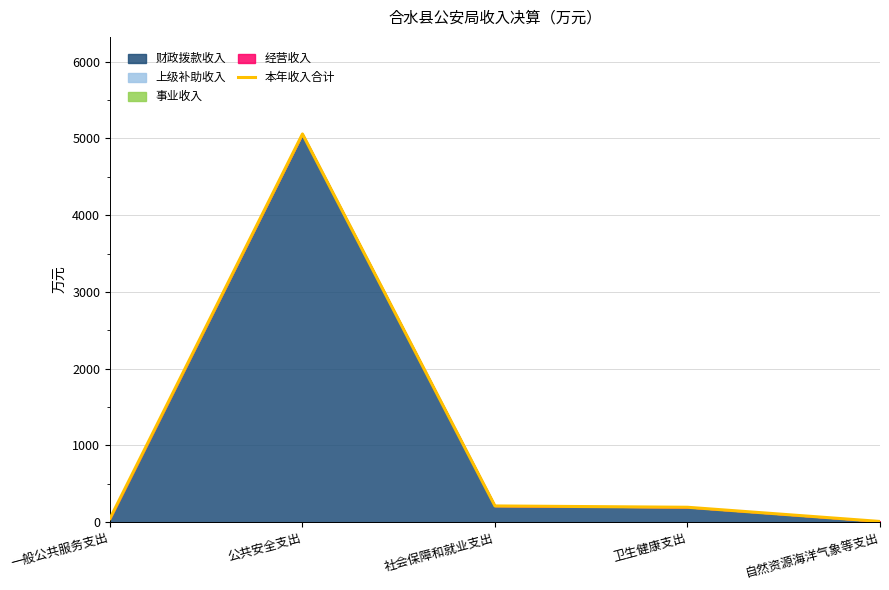

At which label does the data first exceed 193?

公共安全支出